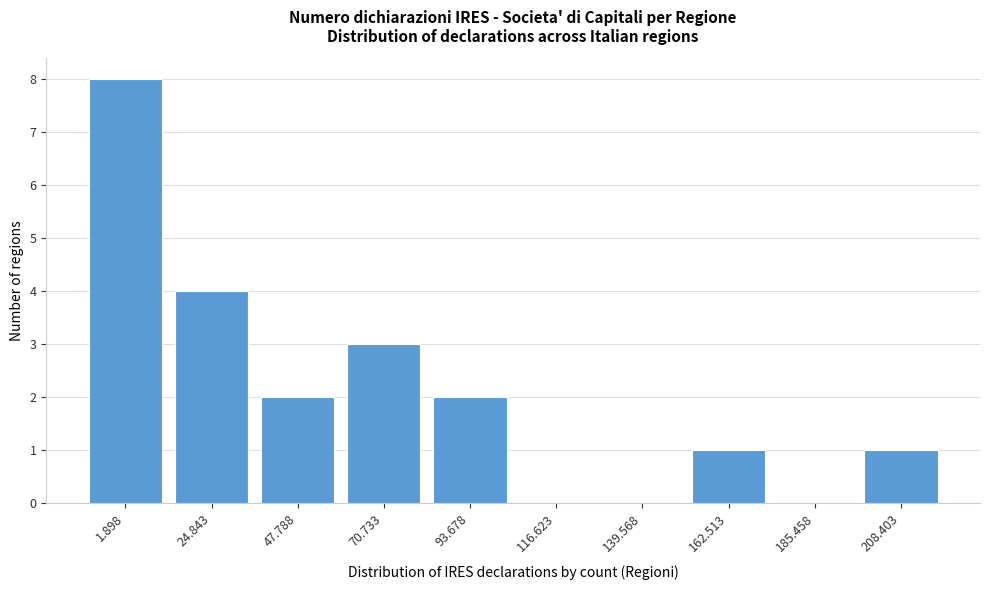

Reading left to right, extract all data points from this chart.

1.898=8	24.843=4	47.788=2	70.733=3	93.678=2	116.623=0	139.568=0	162.513=1	185.458=0	208.403=1